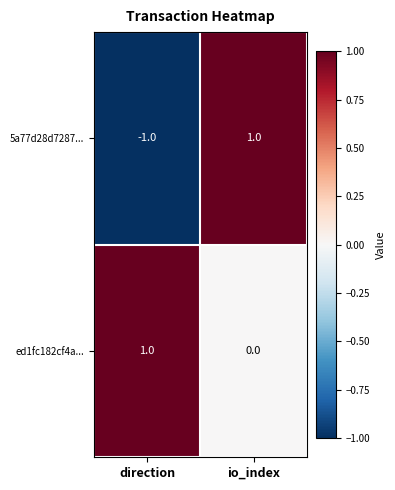

Is the value of 5a77d28d7287... at direction greater than the value of ed1fc182cf4a... at io_index?

No